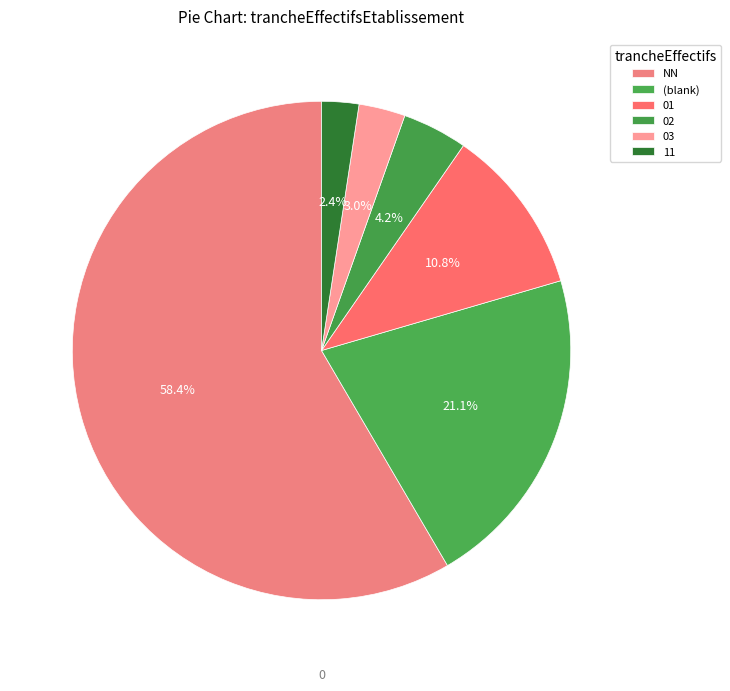

What is the change in value from 01 to 03?

-13